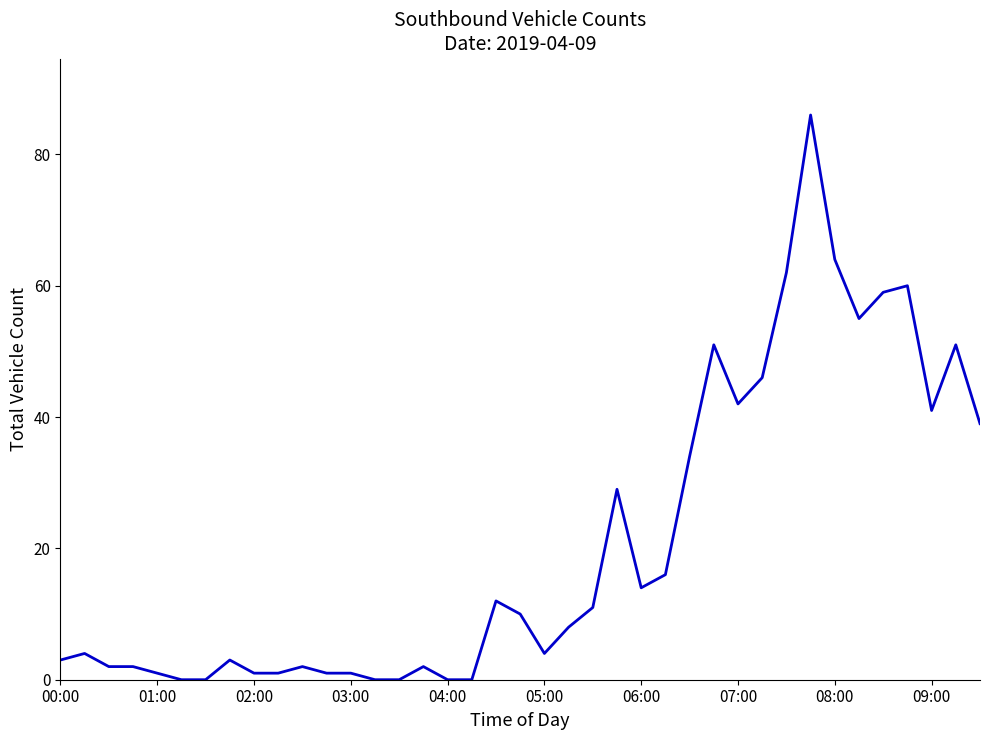

What is the greatest value displayed?

86